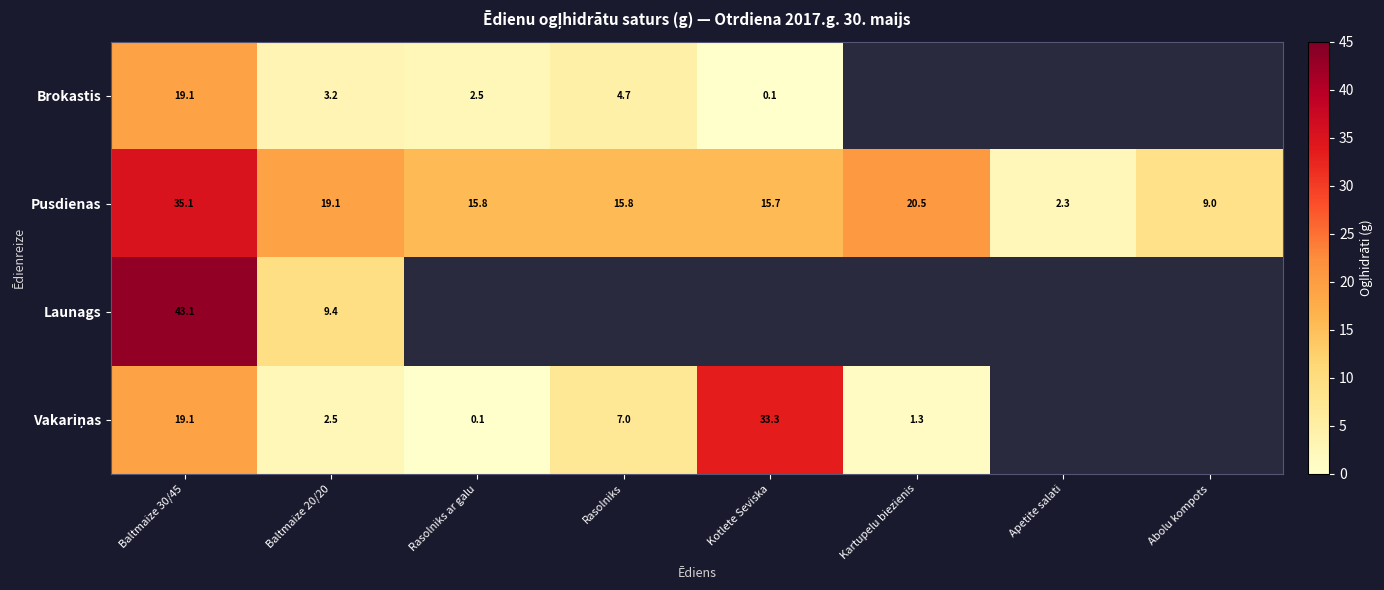

What is the difference between the maximum and minimum values in the Vakariņas series?

33.2